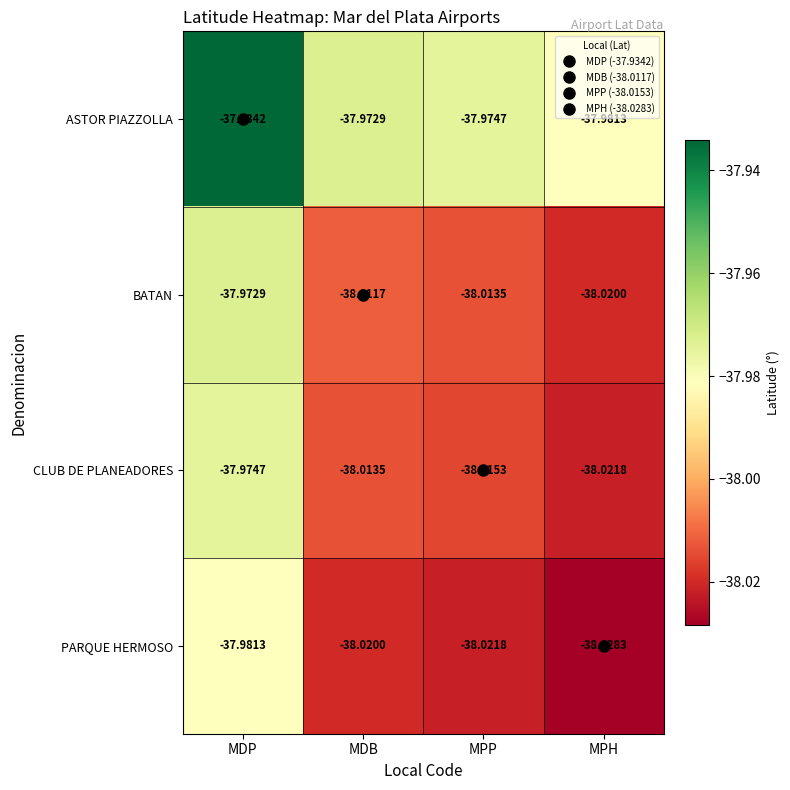

Rank the categories by BATAN value from highest to lowest.

MDP, MDB, MPP, MPH